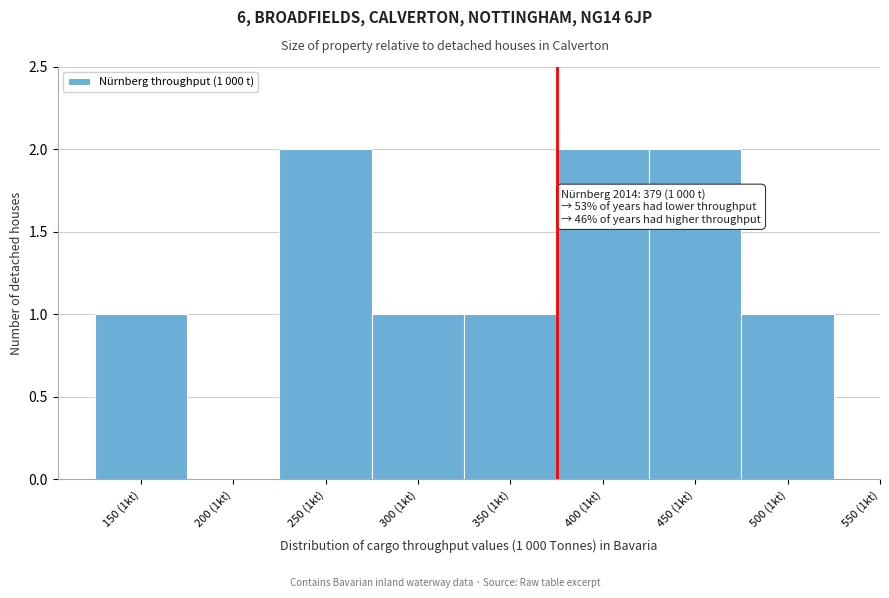

Reading left to right, extract all data points from this chart.

150 (1kt)=1	200 (1kt)=0	250 (1kt)=2	300 (1kt)=1	350 (1kt)=1	400 (1kt)=2	450 (1kt)=2	500 (1kt)=1